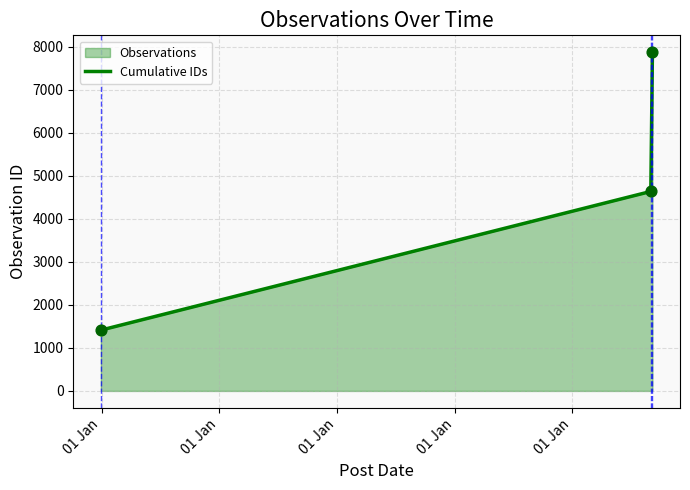

What is the average value?

4641